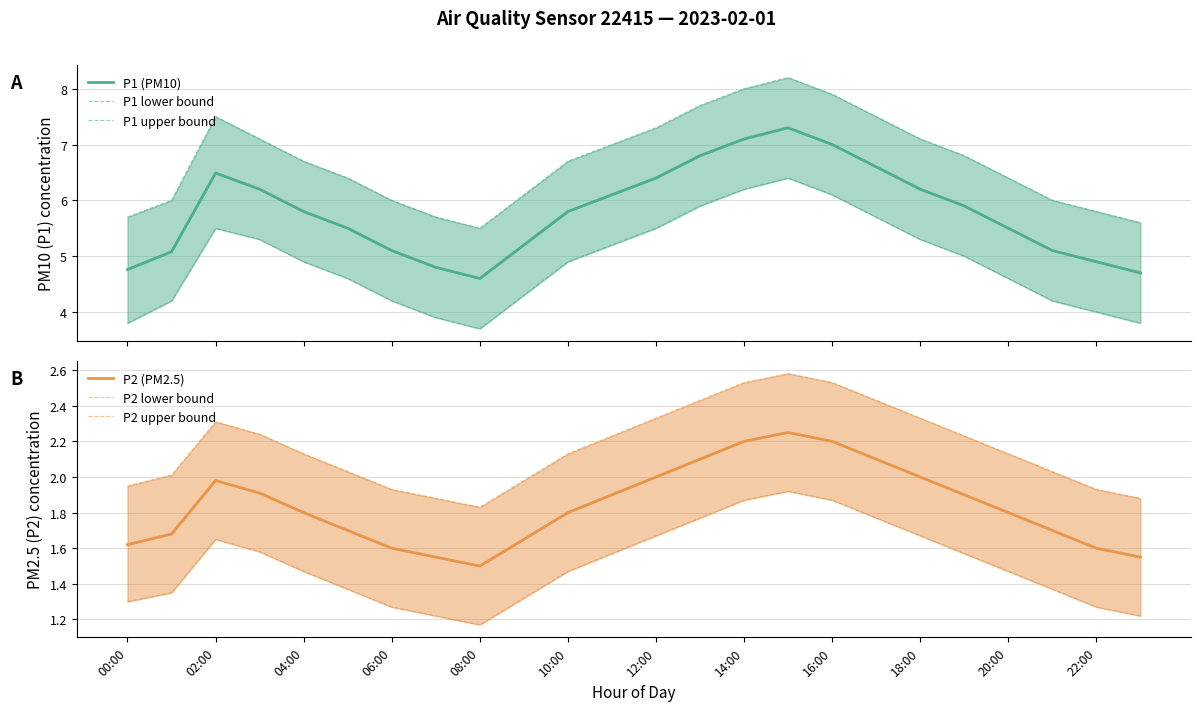

What is the maximum value shown in the chart?

8.2